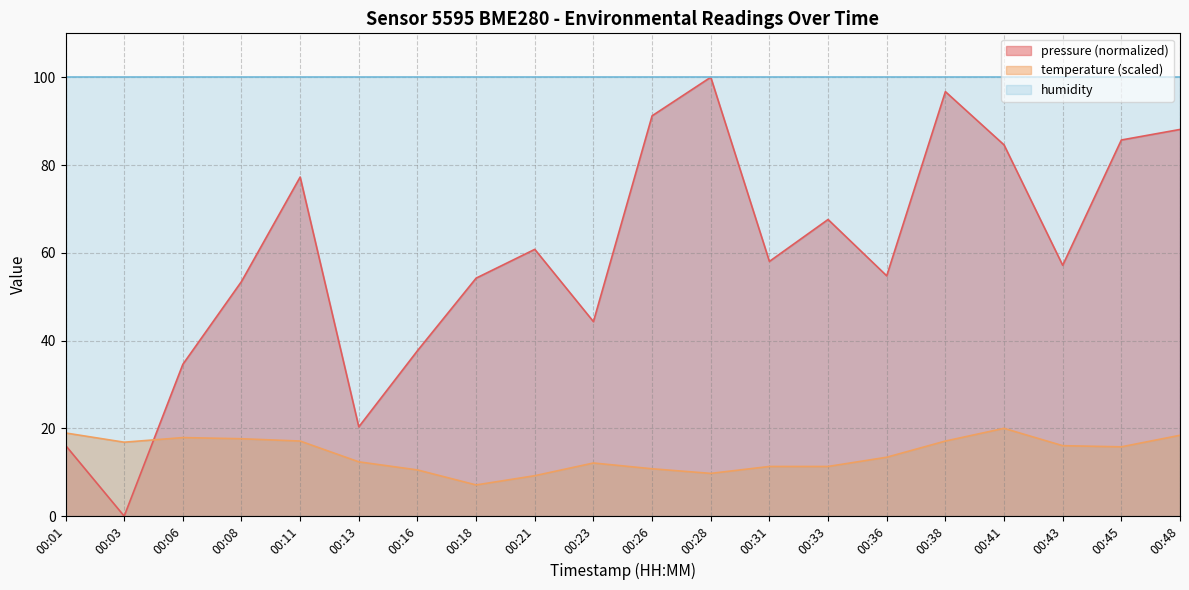

What are all the series names shown in the legend?

pressure (normalized), temperature (scaled), humidity